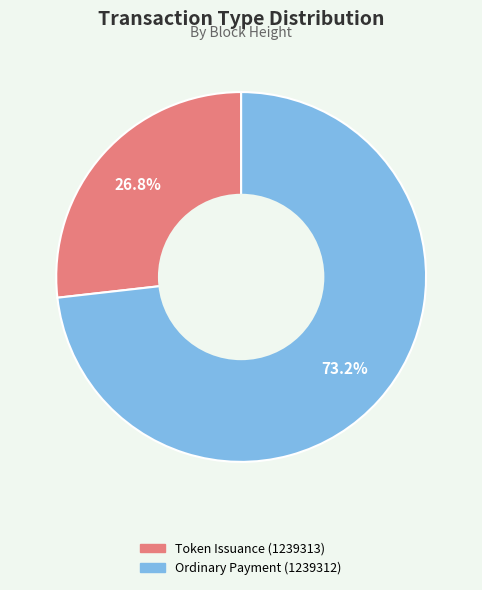

What percentage is the Token Issuance (1239313) slice, to the nearest percent?

27%